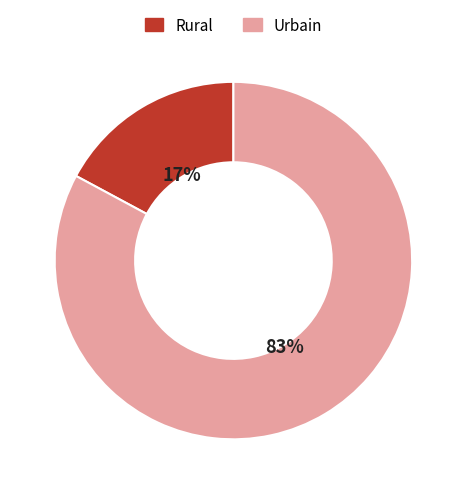

Is there a majority slice in this chart?

Yes